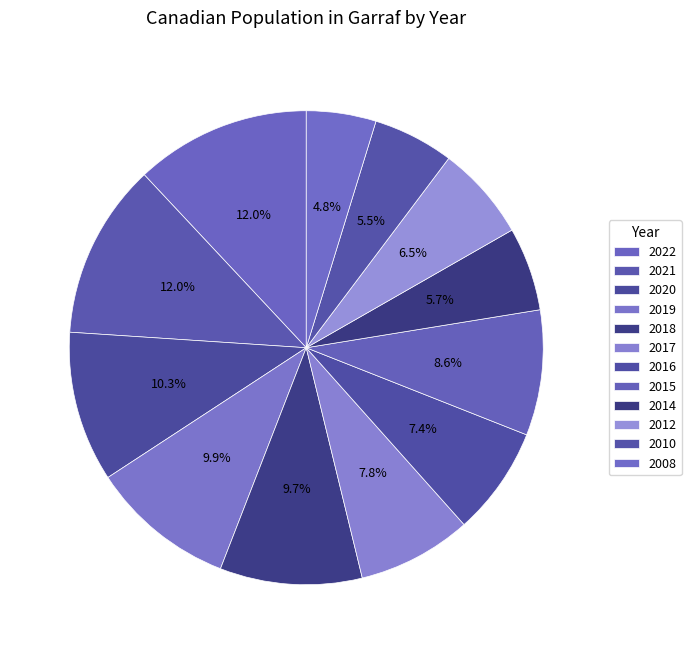

How many segments does this pie chart have?

12